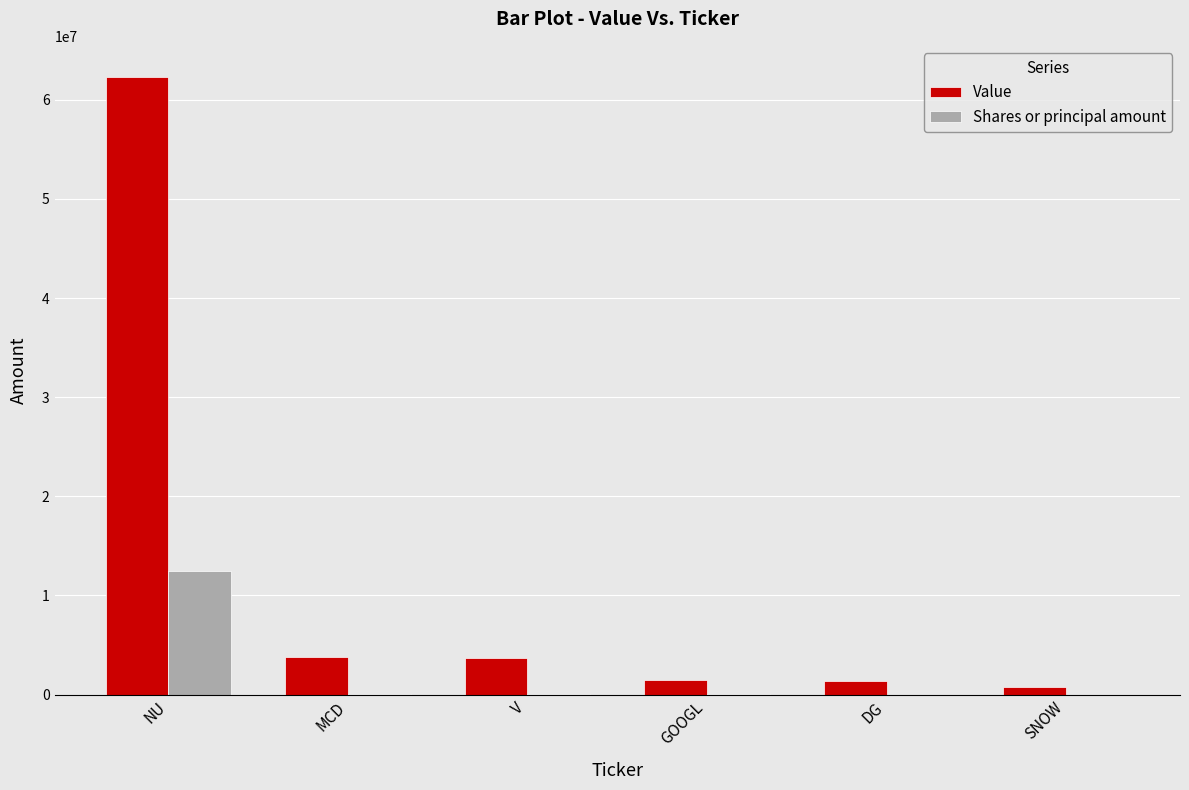

Which series changed the most between NU and V?

Value